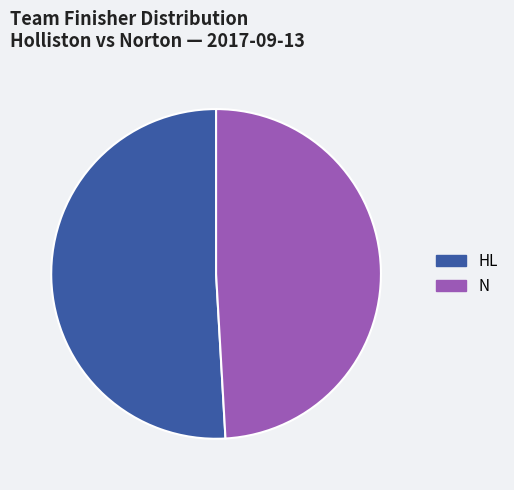

Count the number of slices in the pie.

2